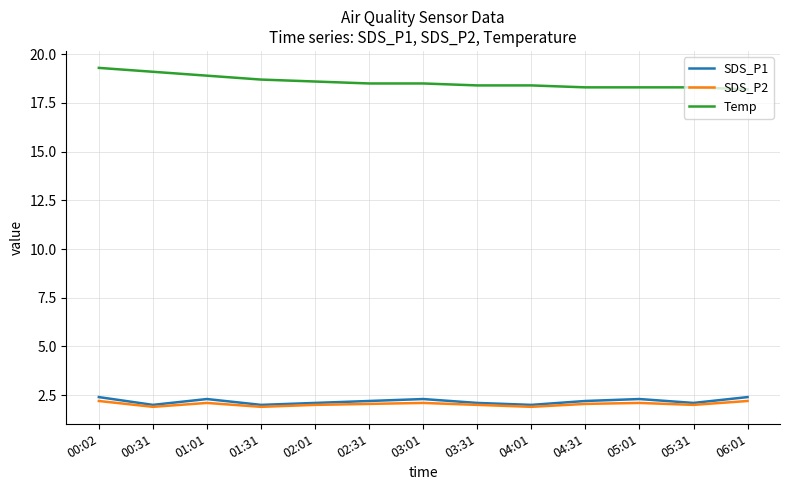

True or false: SDS_P2 and Temp cross at least once.

False